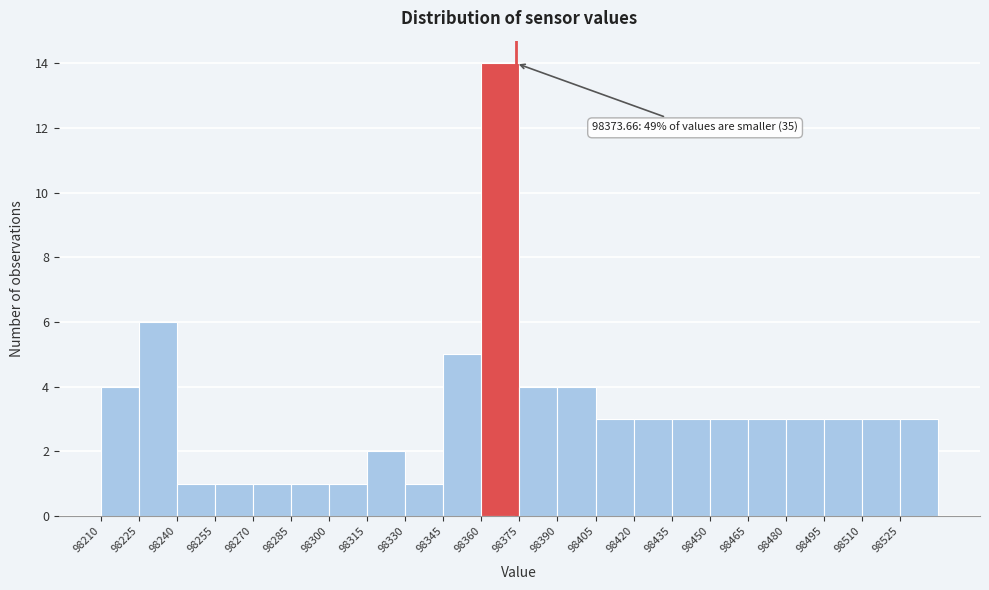

Over which range of the x-axis is the bar tallest?

98360 to 98375